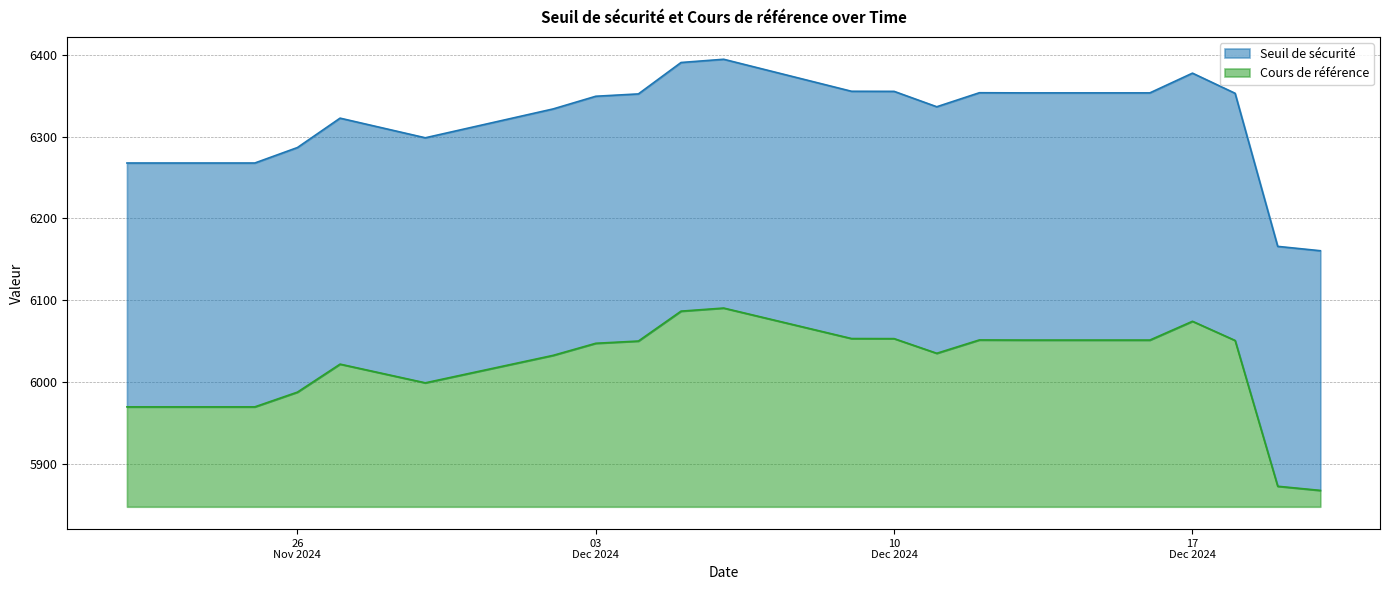

True or false: Cours de référence and Seuil de sécurité cross at least once.

False